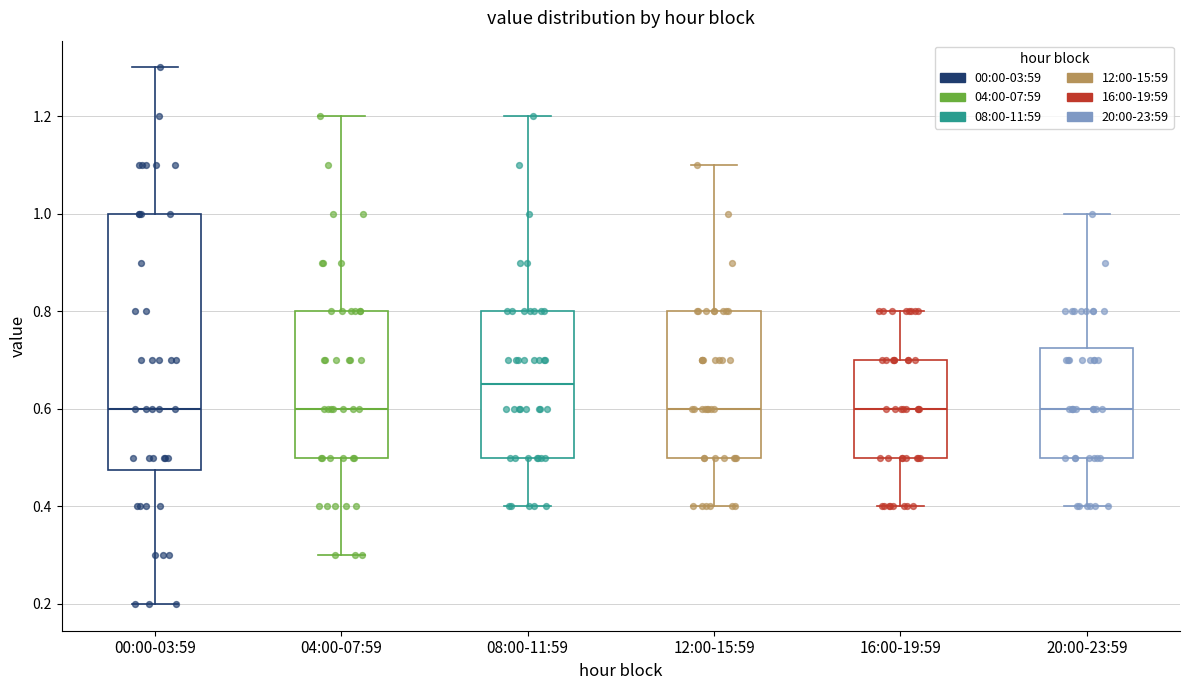

Where does the median line of the box for 00:00-03:59 sit on the y-axis? The values are not printed on the chart, so give them approximately, as read against the axis.

0.60